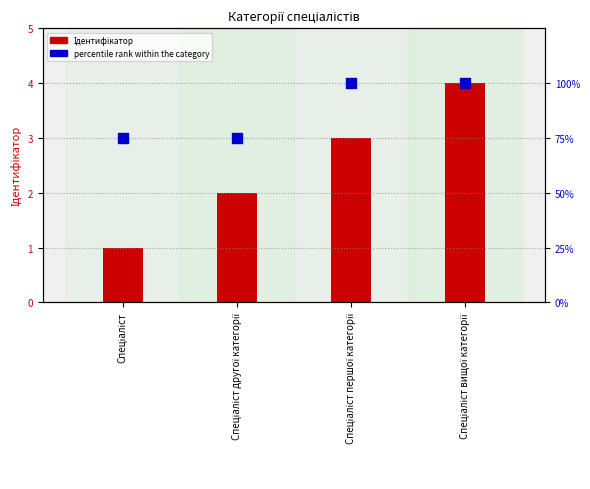

Which series contains the highest Y value?

percentile rank within the category